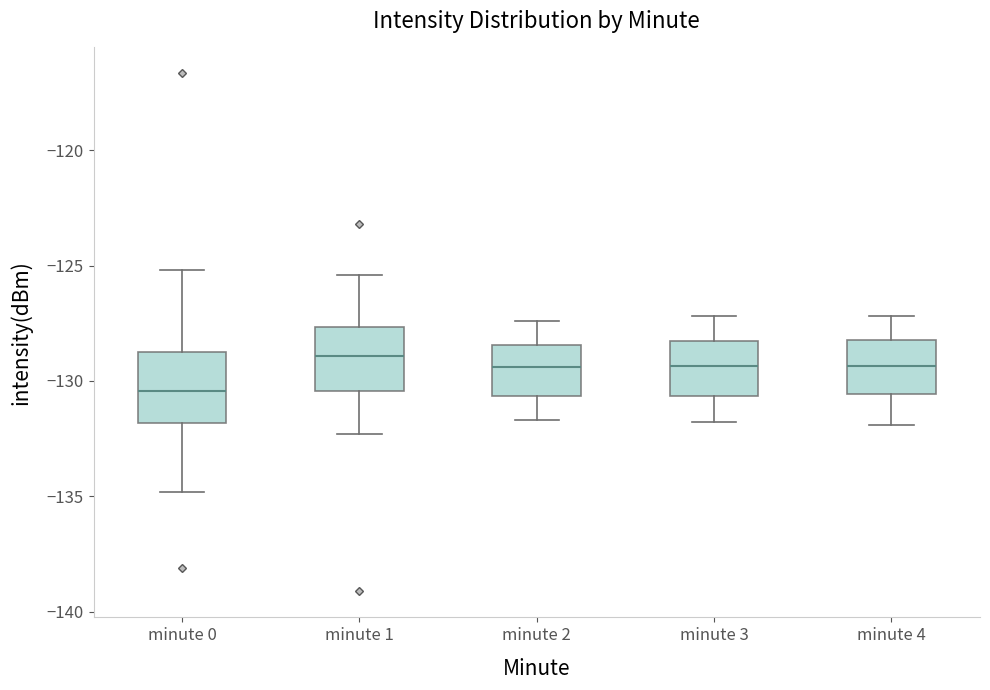

Reading left to right, read every box against the y-axis: the position of its median line, the range the box covers, and the ends of its whiskers. The values are not printed on the chart, so give them approximately, as read against the axis.

minute 0: median -130.5, box -132.0 to -128.5, whiskers -135.0 to -125.0
minute 1: median -129.0, box -130.5 to -127.5, whiskers -132.5 to -125.5
minute 2: median -129.5, box -130.5 to -128.5, whiskers -131.5 to -127.5
minute 3: median -129.5, box -130.5 to -128.0, whiskers -132.0 to -127.0
minute 4: median -129.5, box -130.5 to -128.0, whiskers -132.0 to -127.0